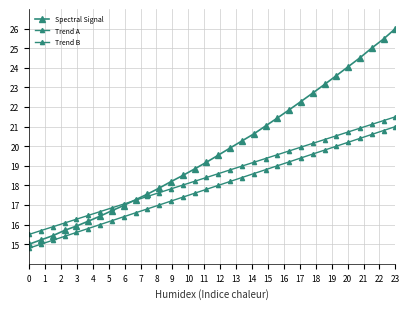

At how many categories does at least one series exceed 16?

29